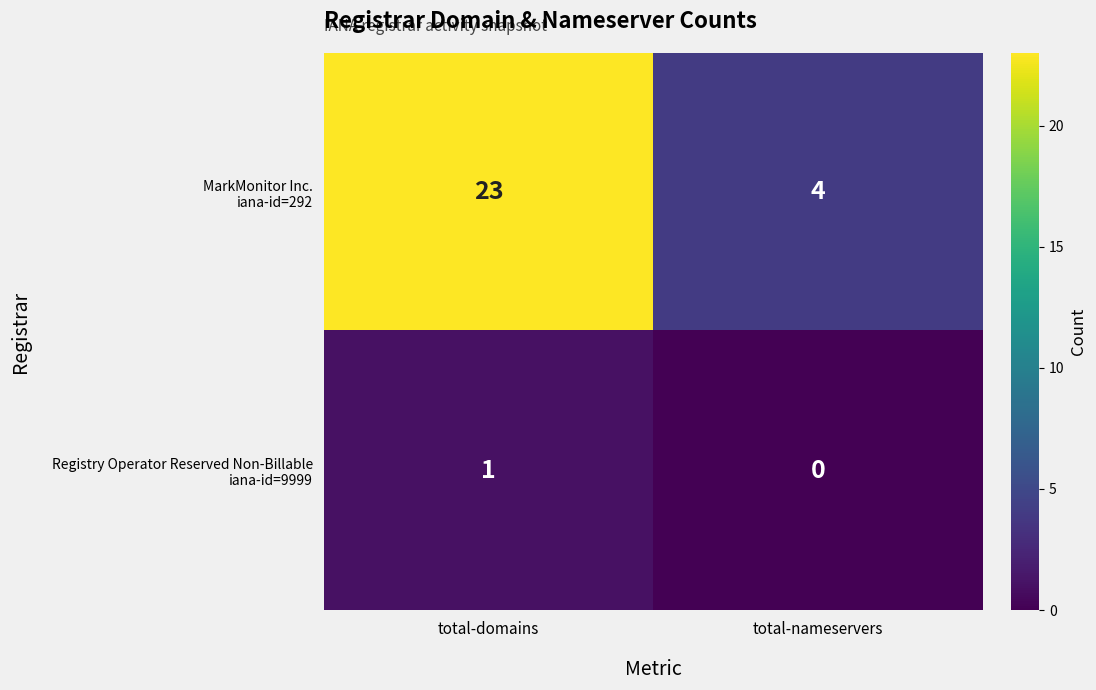

What is the difference between the highest and lowest values at total-nameservers?

4